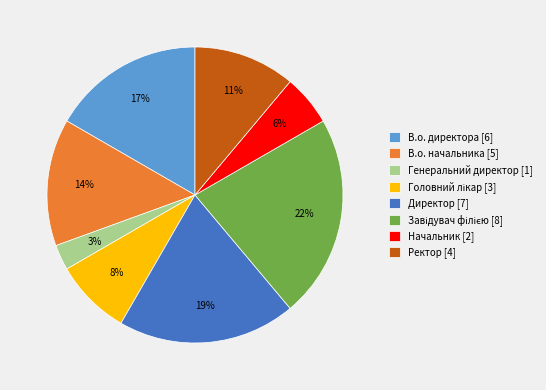

The Директор [7] slice represents 19% of the pie. True or false?

True